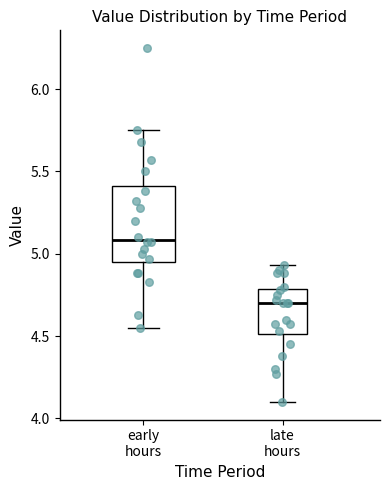

Comparing the boxes themselves (not the whiskers), which one is the tallest?

early hours